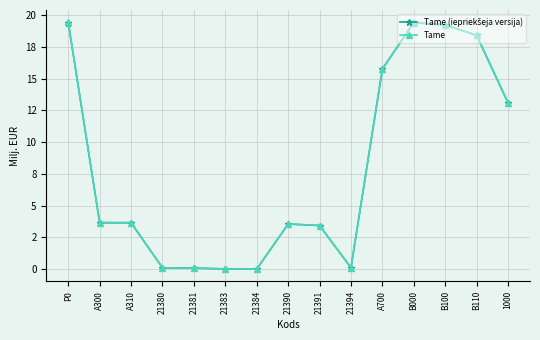

What is the difference between the Tame (iepriekšeja versija) values at A700 and 21383?

15.7